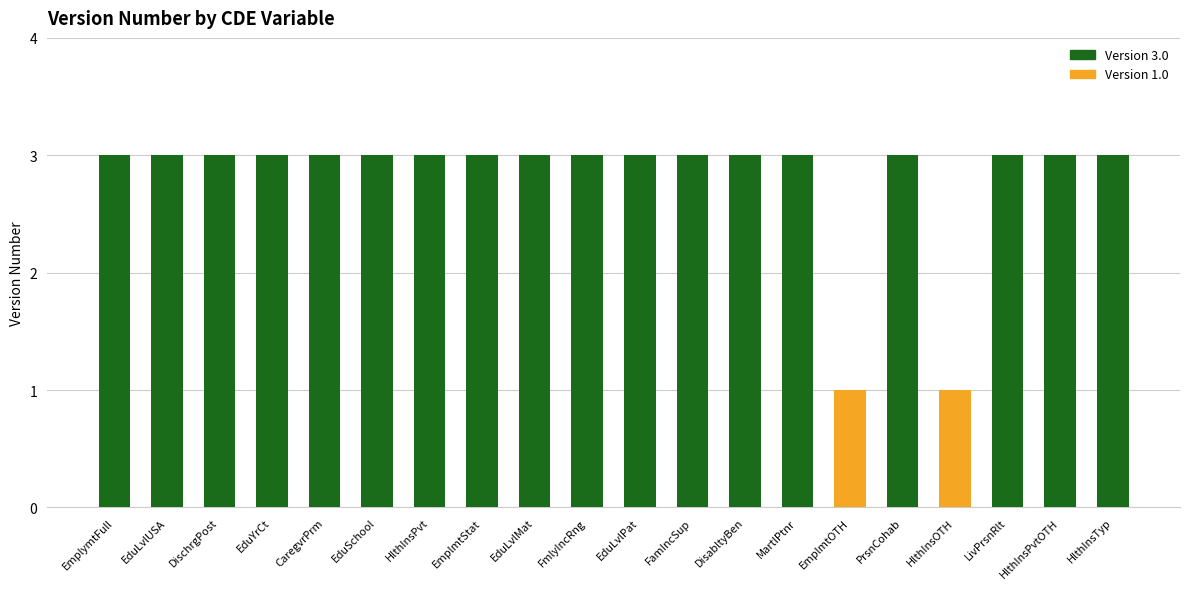

How many categories are shown in the chart?

20